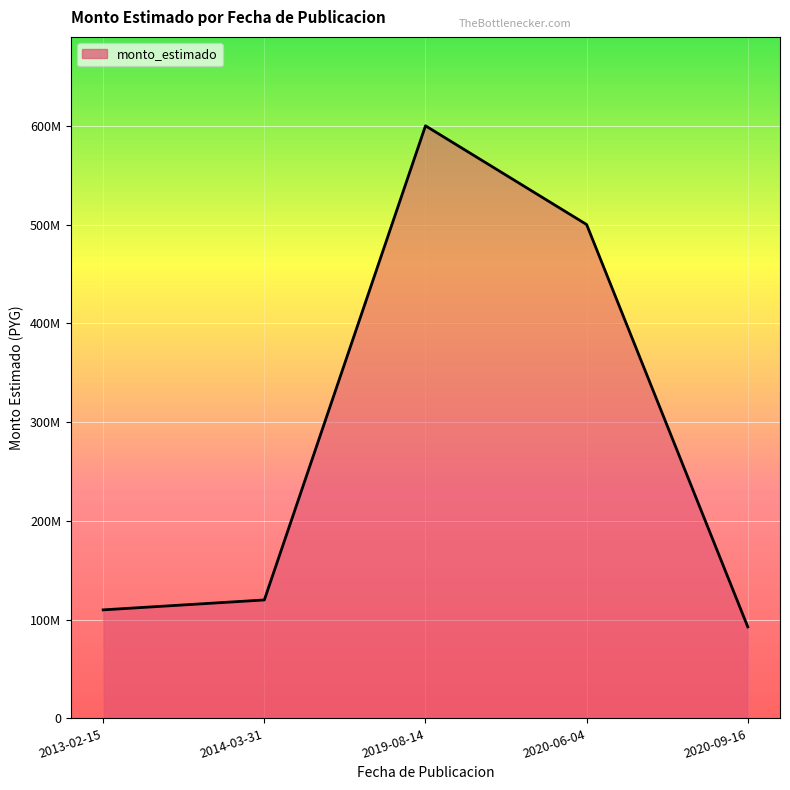

Is this an area chart (filled region under the line)?

Yes